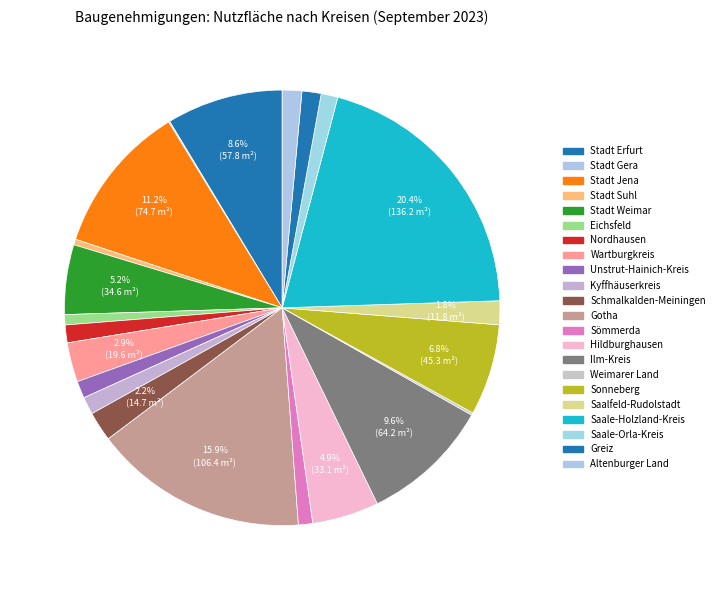

How many segments does this pie chart have?

22